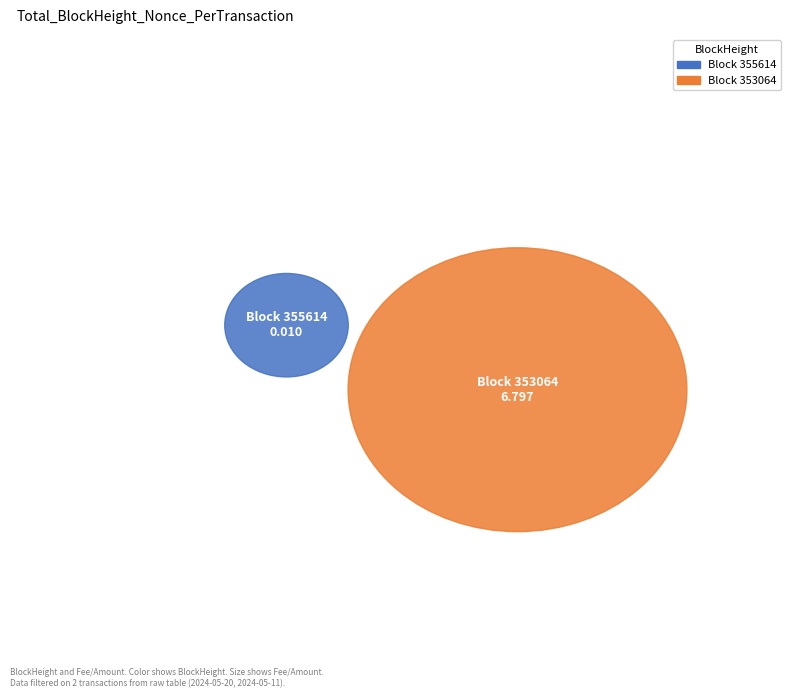

Is there any slice that represents more than half of the pie?

Yes